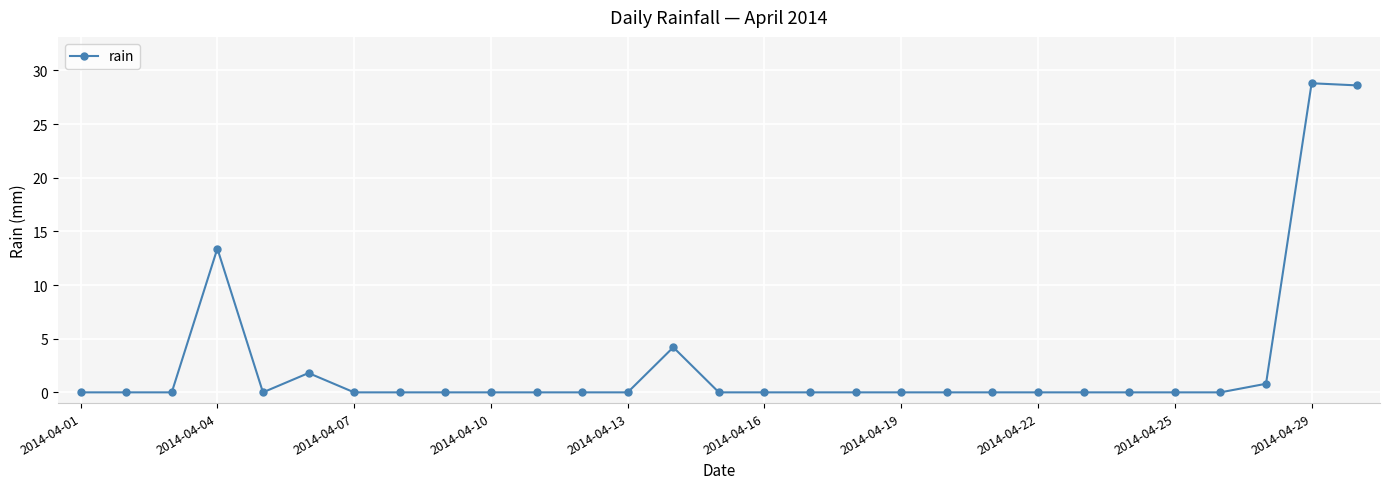

What is the value of the 29th point from the left?

28.6